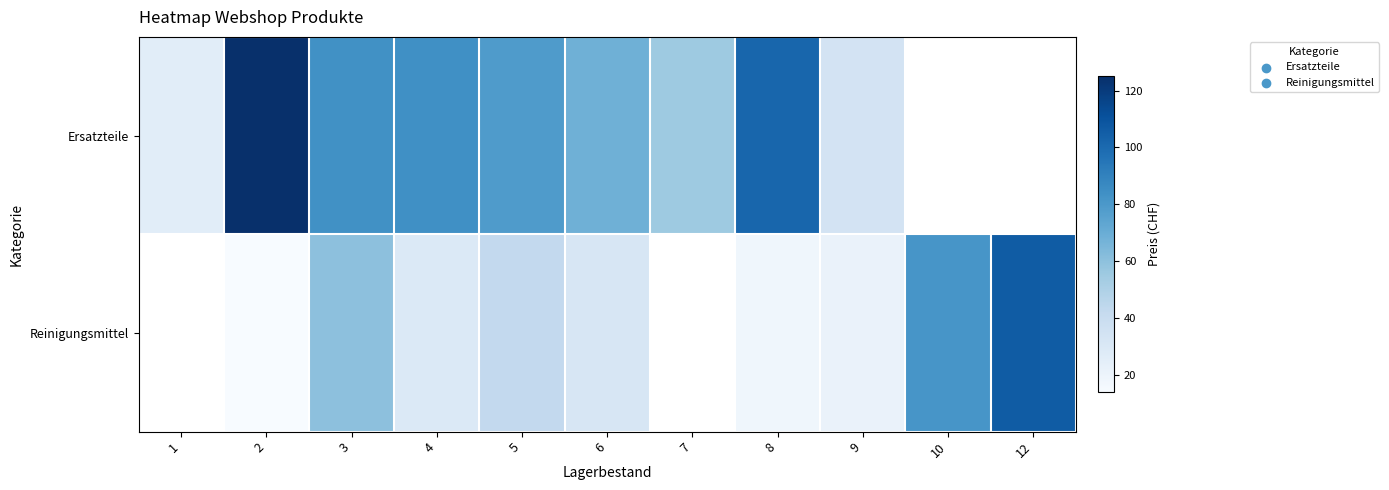

How many distinct data groups are displayed?

2